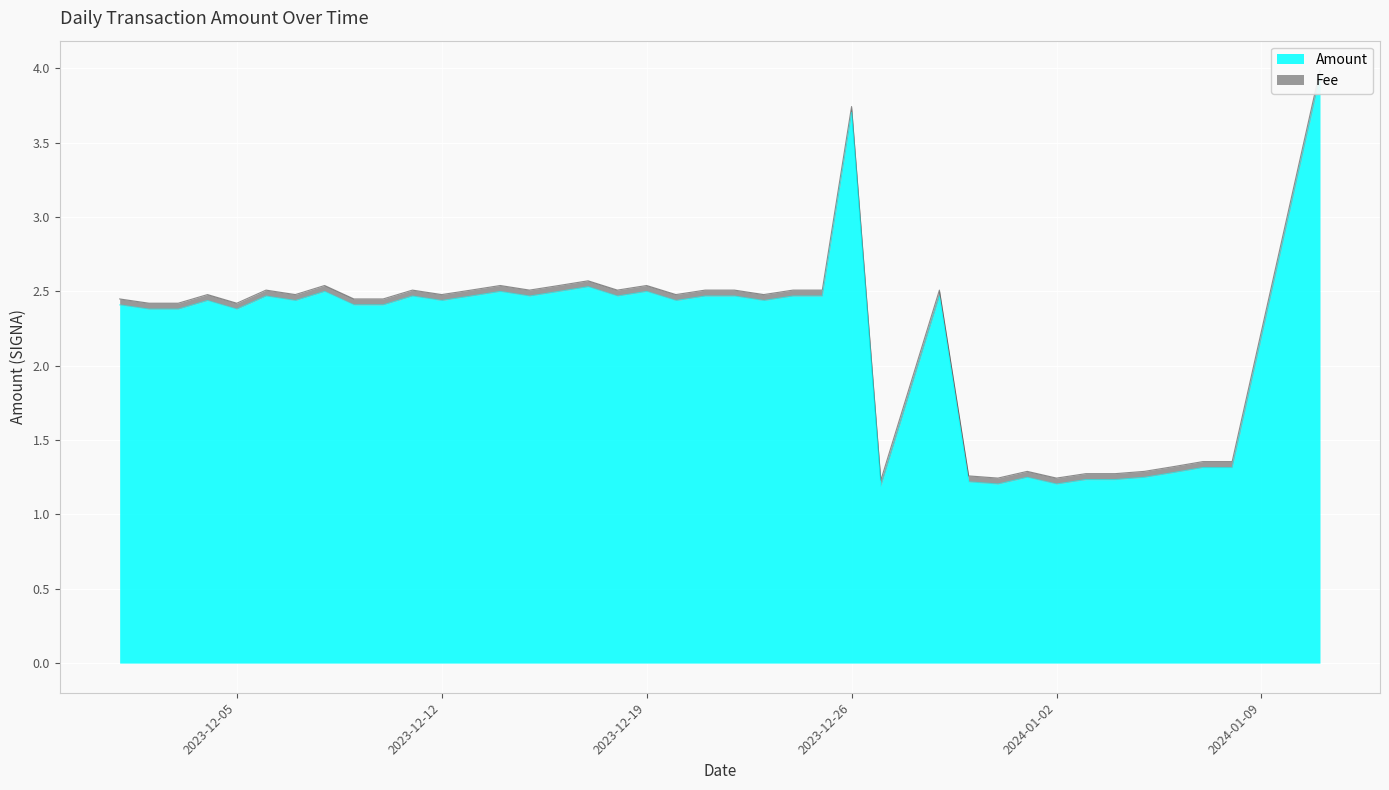

True or false: Fee has a value of 0.0 at 2023-12.

True